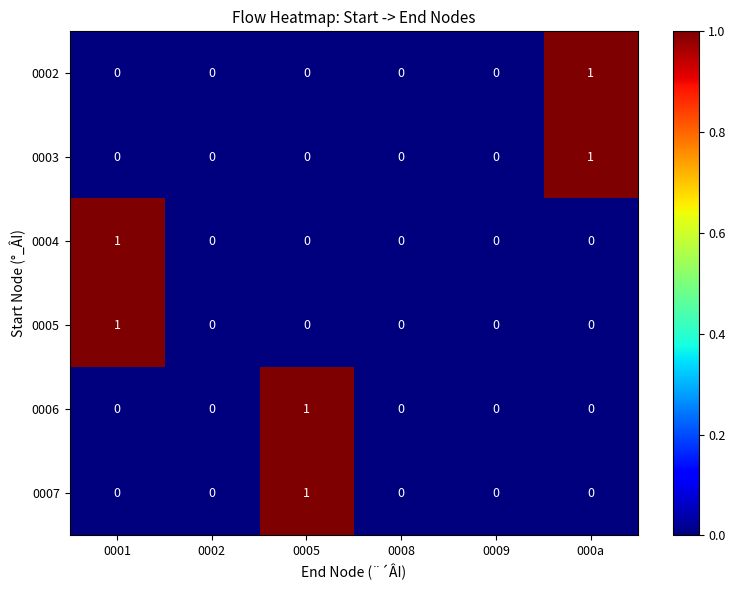

Is it true that 0004 equals 1 at 0001?

True